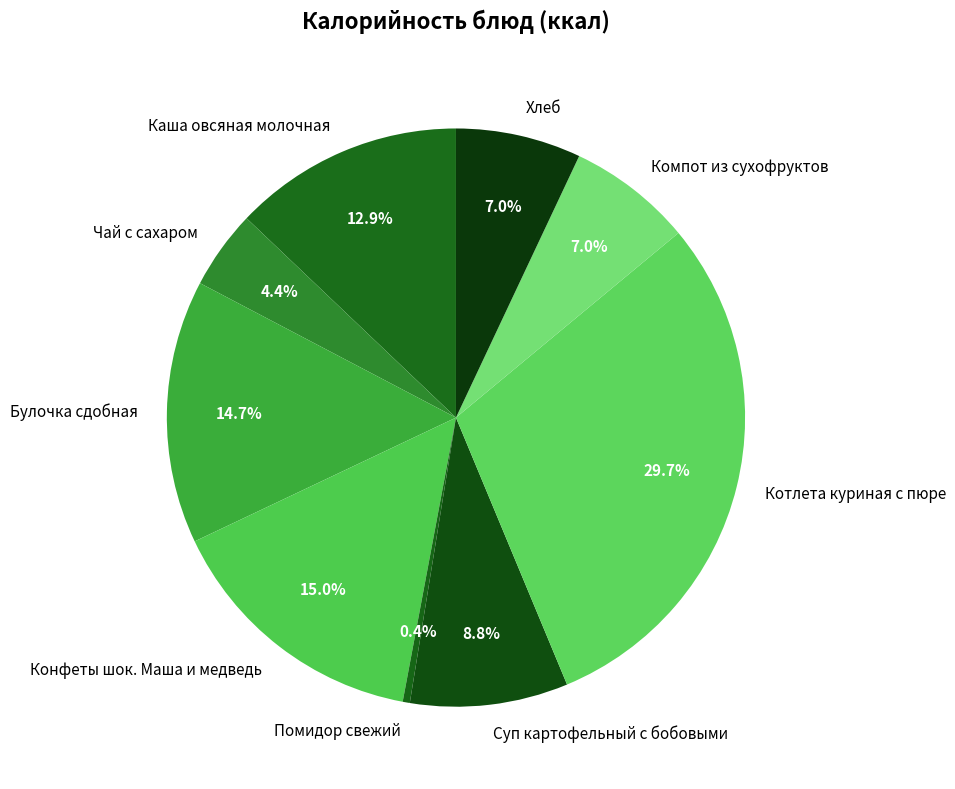

Which has a higher value, Суп картофельный с бобовыми or Булочка сдобная?

Булочка сдобная